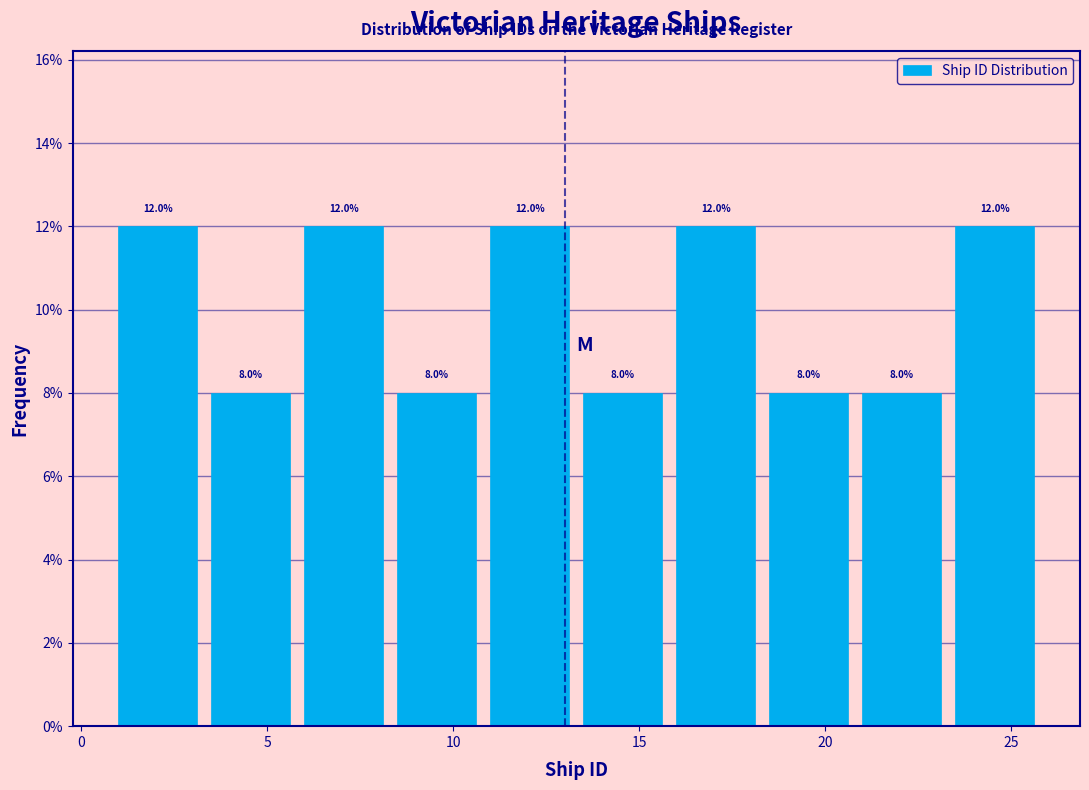

What is the height of the bar covering 21.0 to 23.5 on the x-axis?

8.0